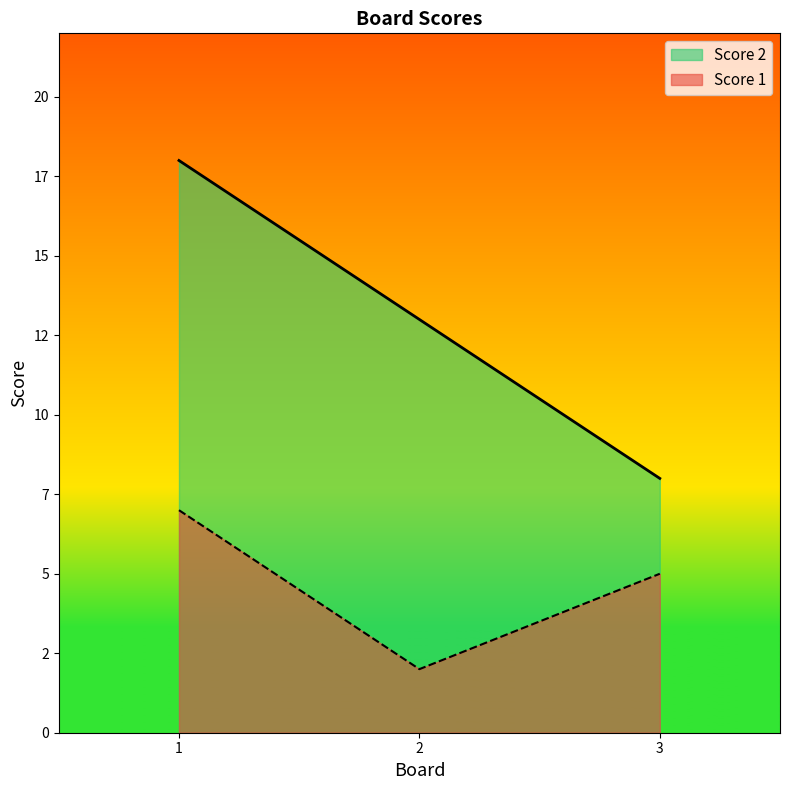

What are all the series names shown in the legend?

Score 2, Score 1